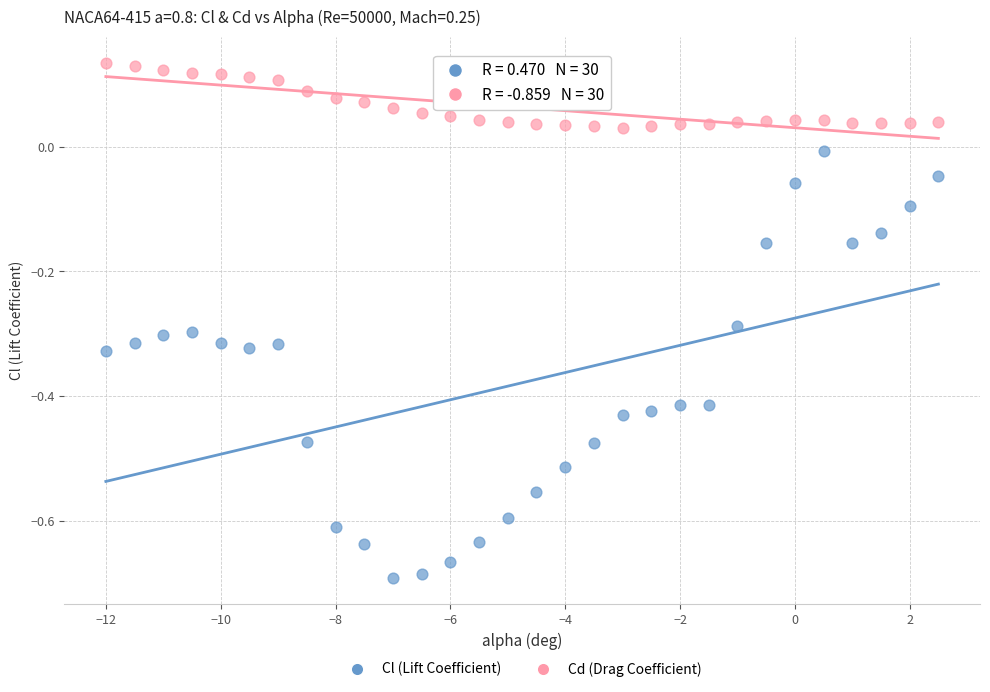

Which series has the largest Y range (max minus min)?

Cl (Lift Coefficient)